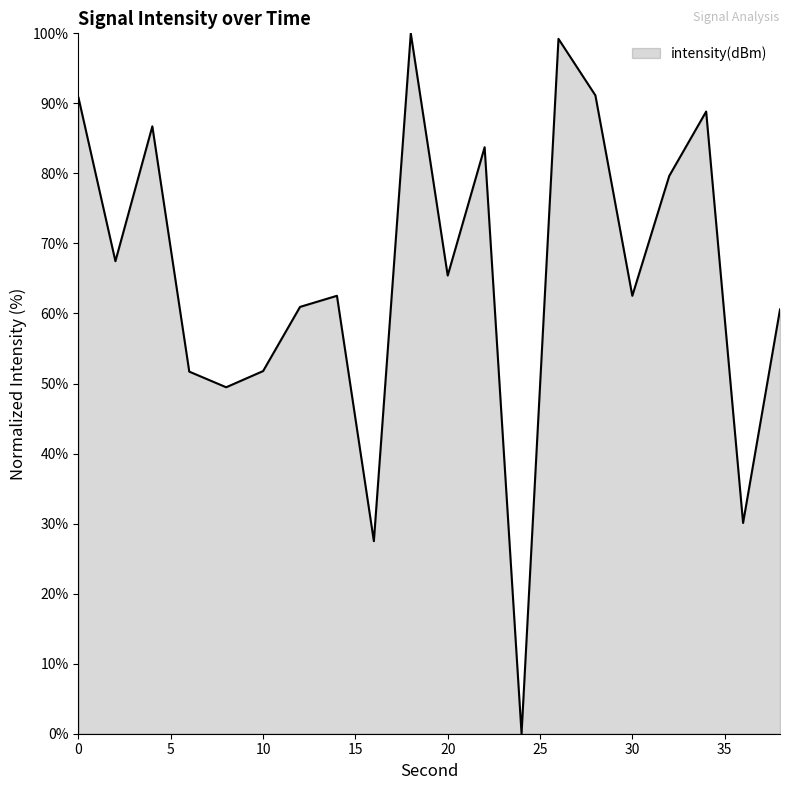

How many values exceed 65?

10